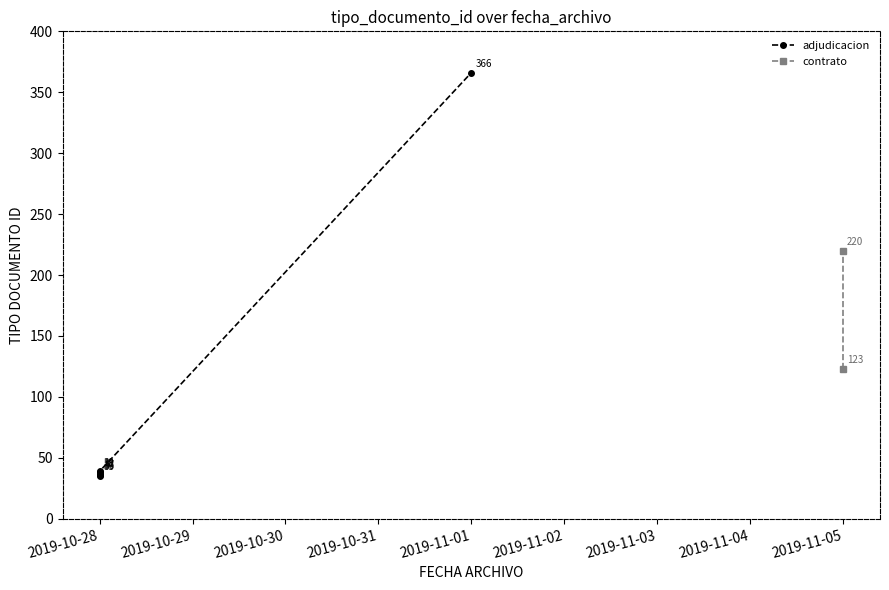

True or false: the data shows 63 at 2019-10-28.

False